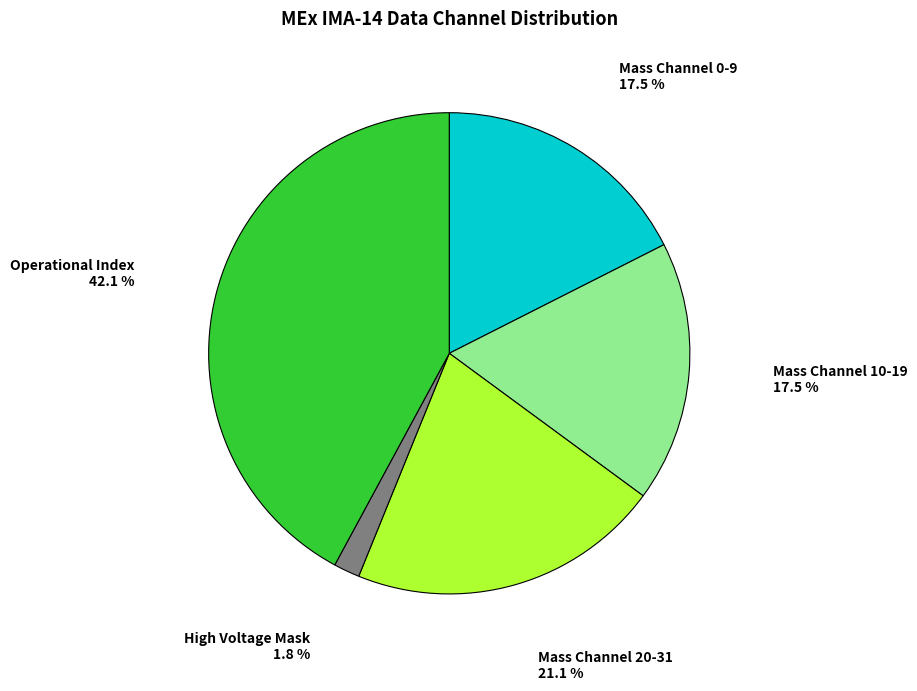

How many segments does this pie chart have?

5